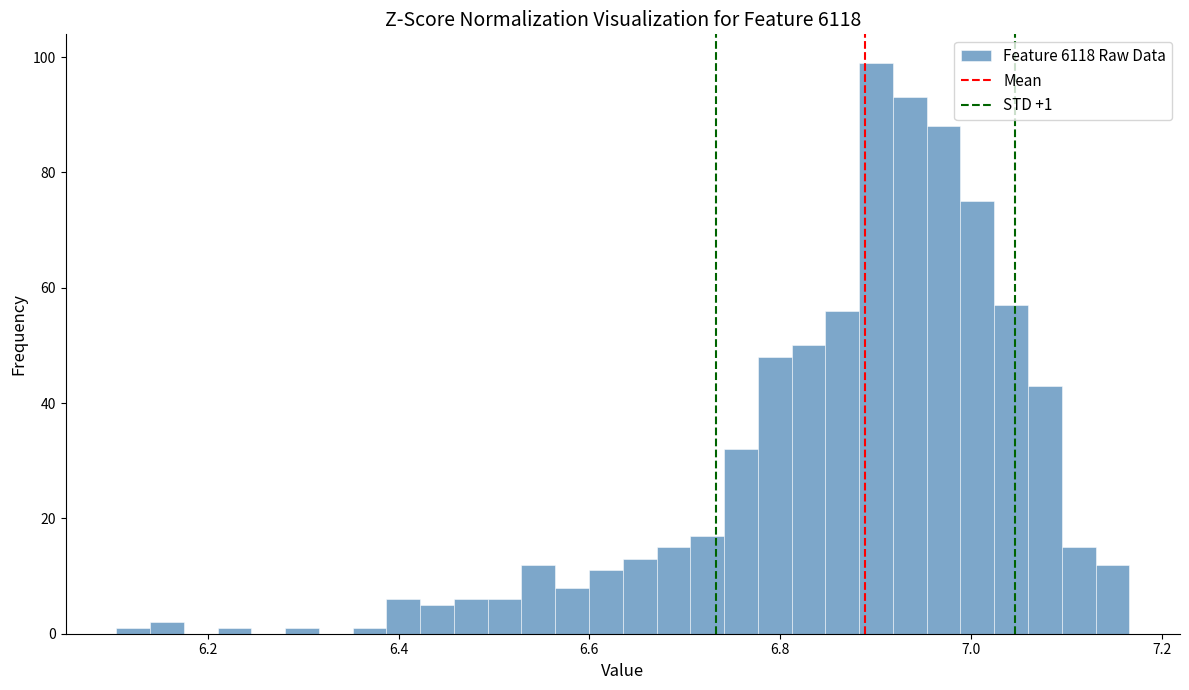

Around what value on the x-axis is the tallest bar? Give the approximate position of its centre, as read against the axis.

6.90